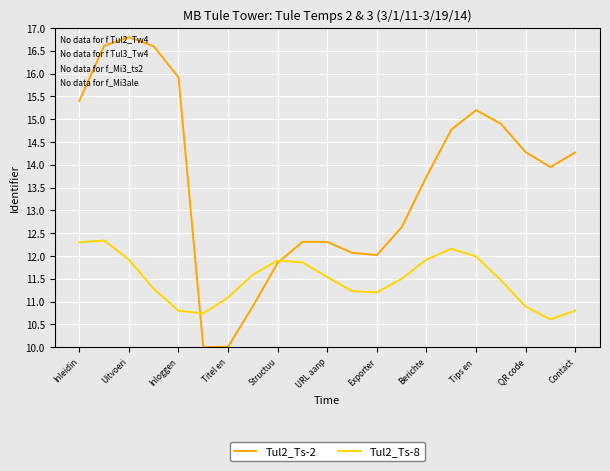

Which series has the widest spread of values?

Tul2_Ts-2